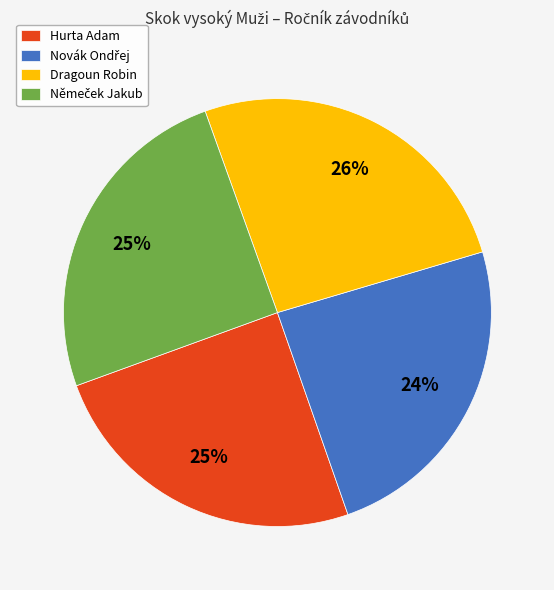

To the nearest percent, what percentage of the pie is Hurta Adam?

25%